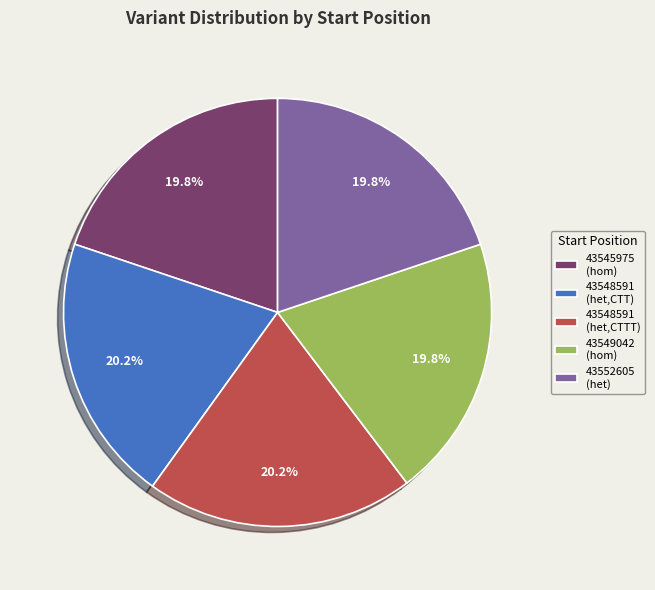

Does any single category account for the majority?

No